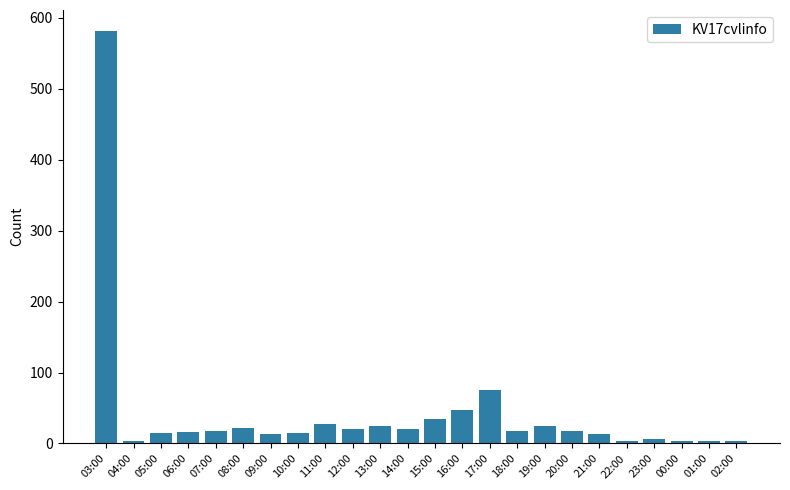

Between 18:00 and 15:00, which is larger?

15:00